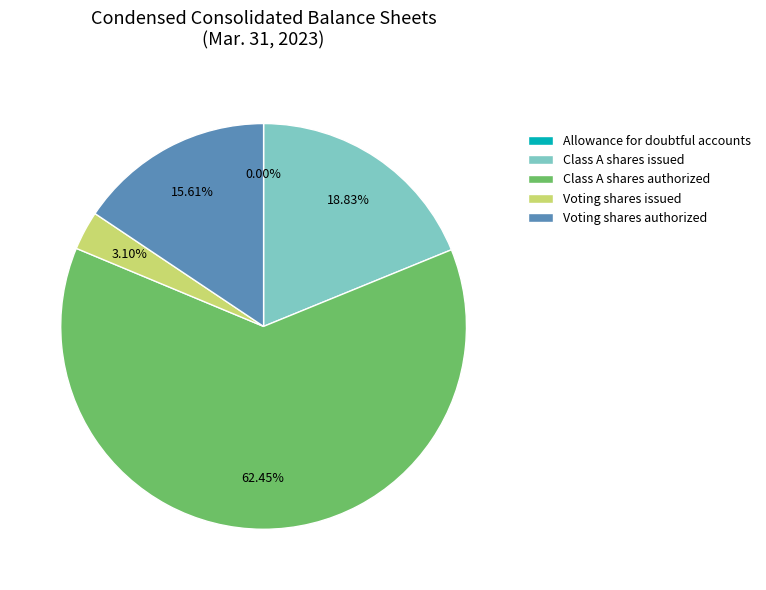

What is the ratio of the value at Voting shares authorized to the value at Class A shares issued?

0.8